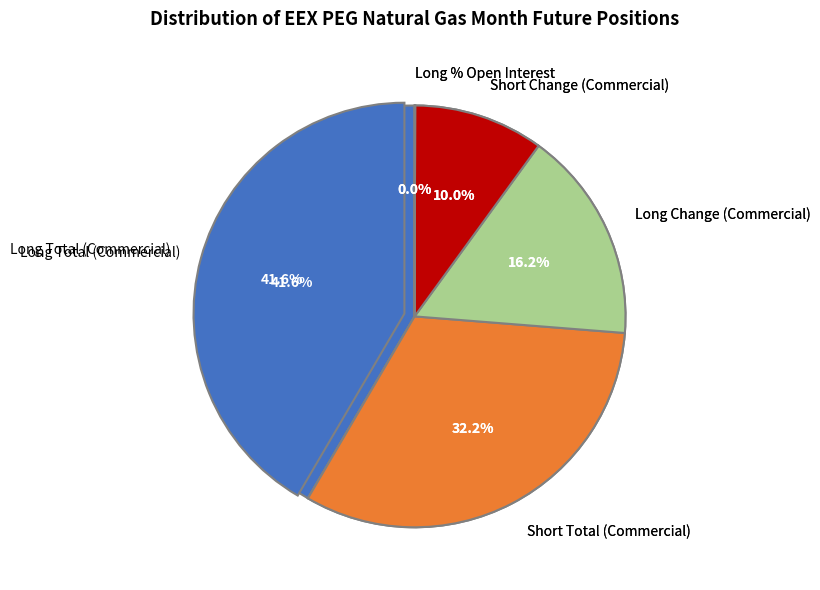

What percentage is NOT represented by Long % Open Interest?

100.0%